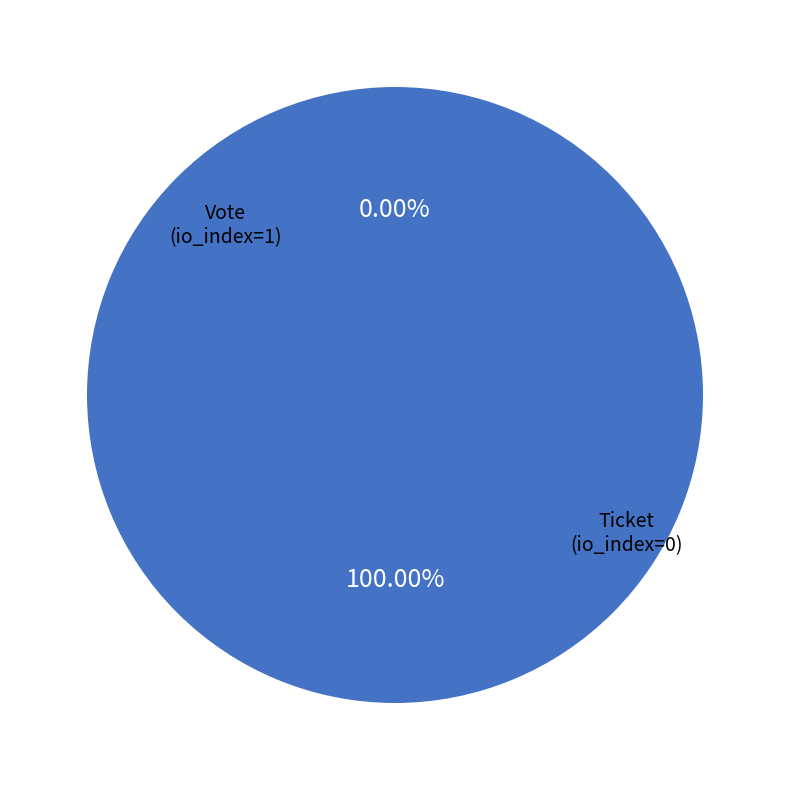

To the nearest percent, what is the average slice percentage?

50%